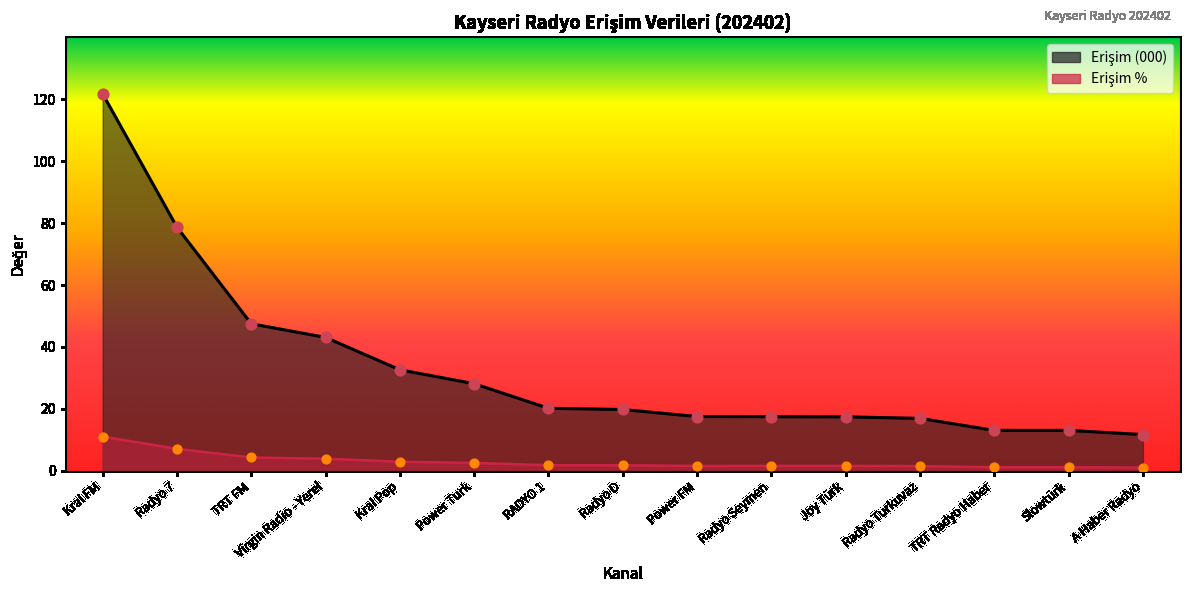

Which series has the largest total across all categories?

Erişim (000)